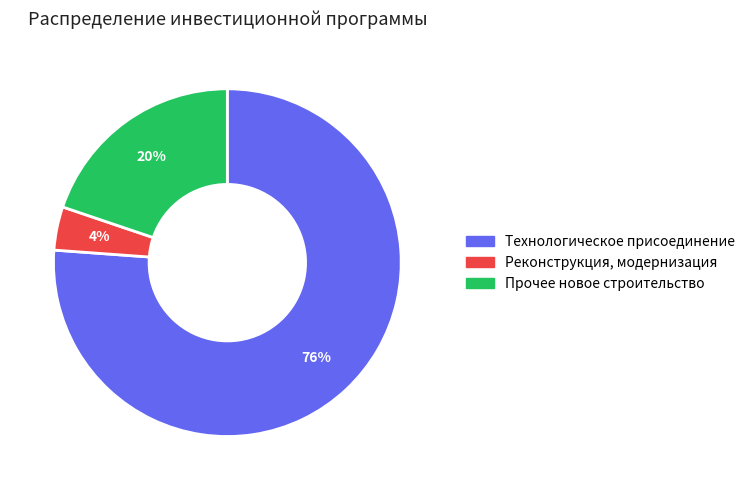

Rank the categories by value from lowest to highest.

Реконструкция, модернизация, Прочее новое строительство, Технологическое присоединение